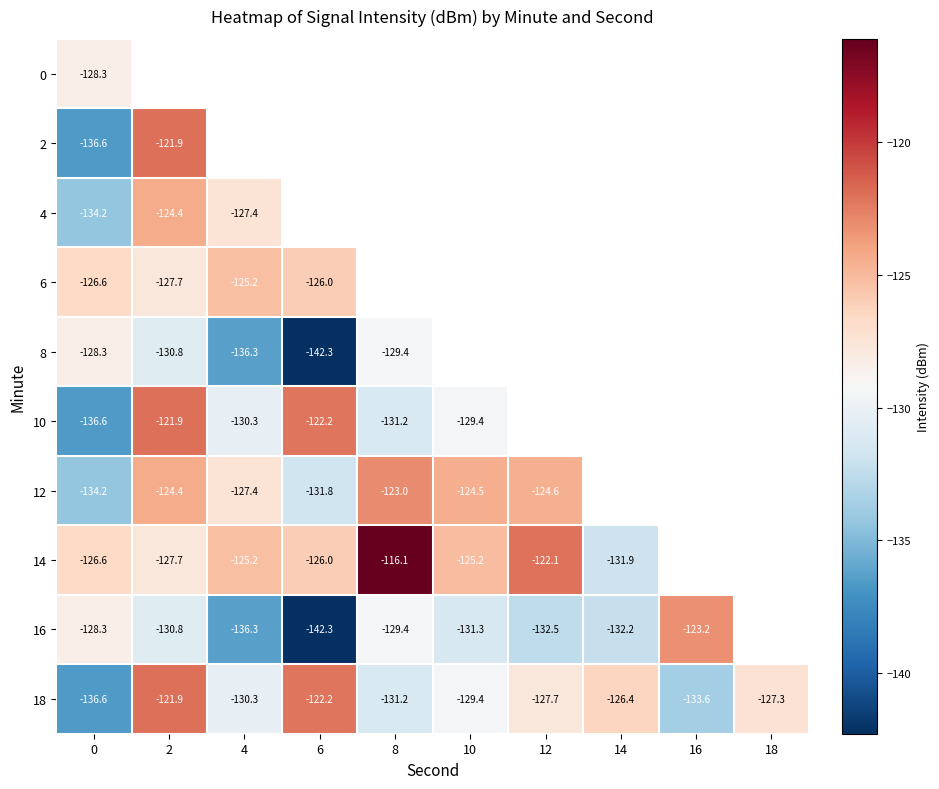

What is the sum of all 16 values?

-1314.7